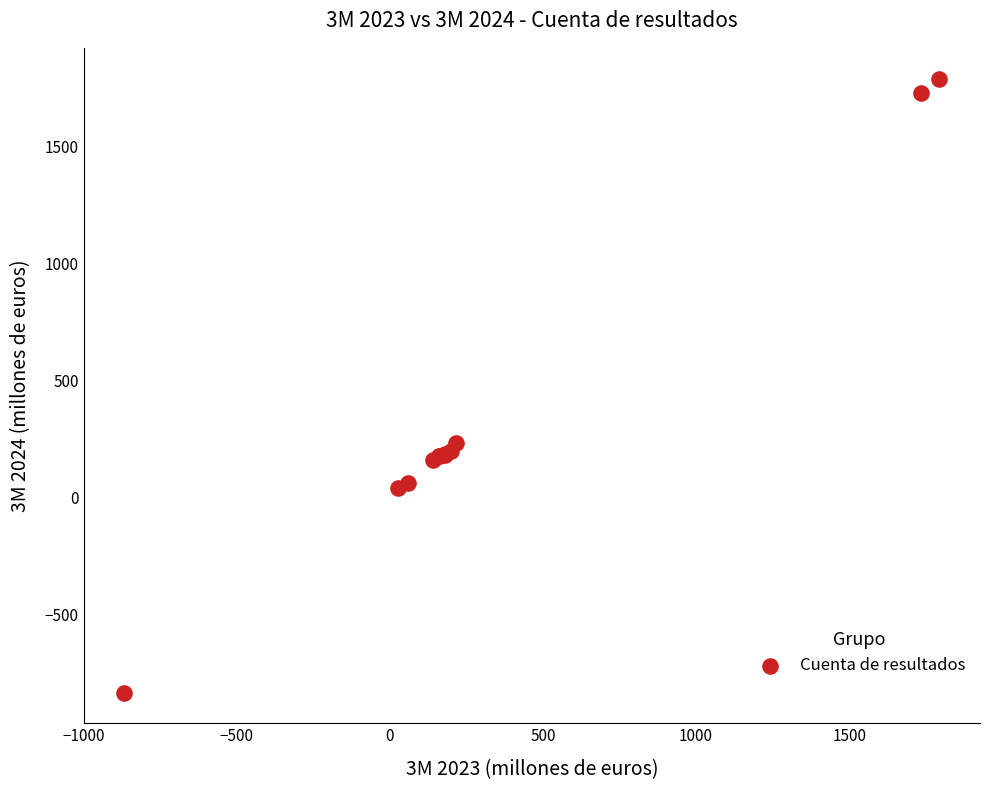

What Y value in the scatter plot is closest to 478?

233.1